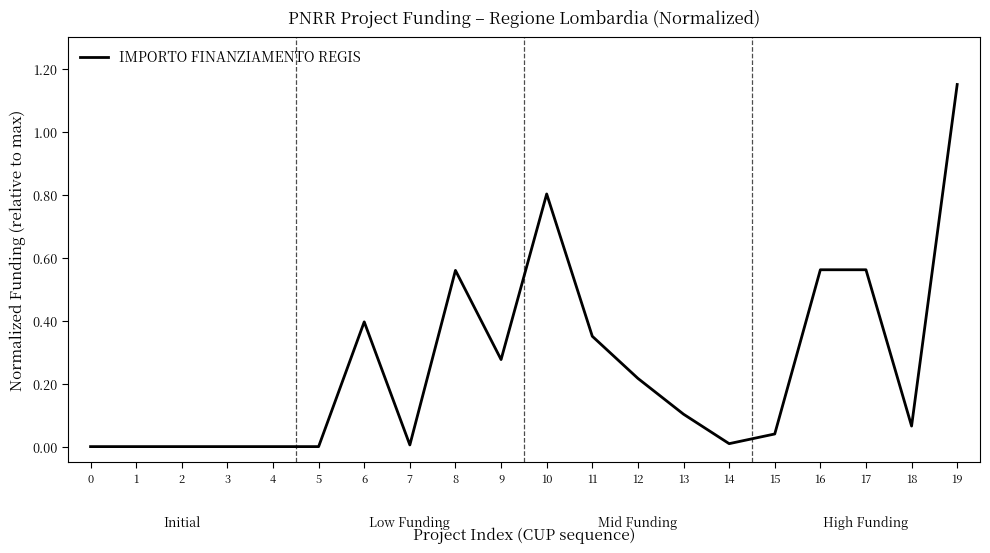

What is the change in value from 0 to 6?

+0.4